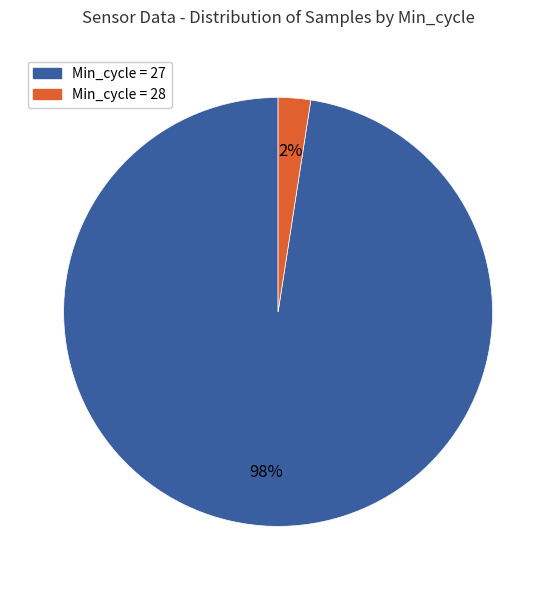

True or false: Min_cycle = 27 accounts for 98% of the total.

True